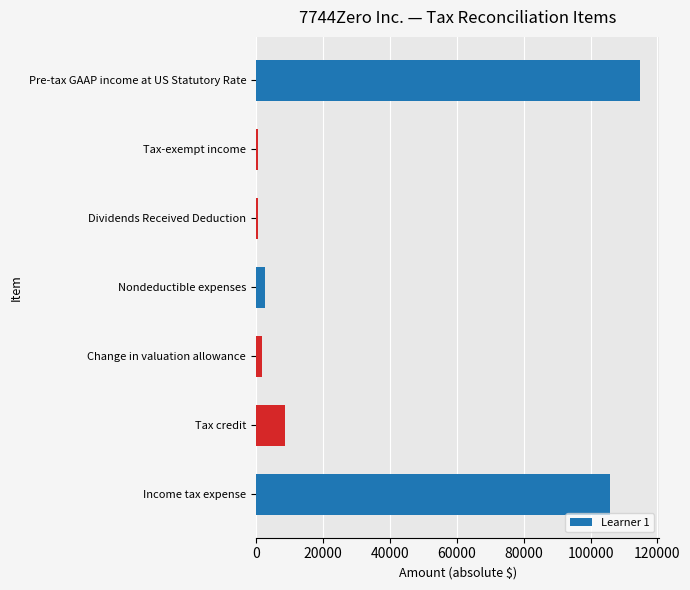

What is the difference between the maximum and minimum values?

114250.5